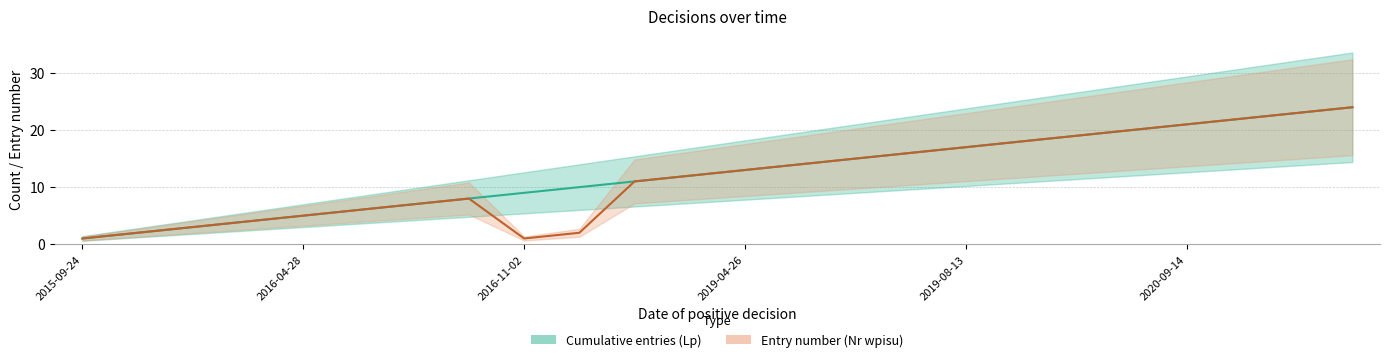

True or false: Cumulative entries (Lp) and Entry number (Nr wpisu) cross at least once.

False